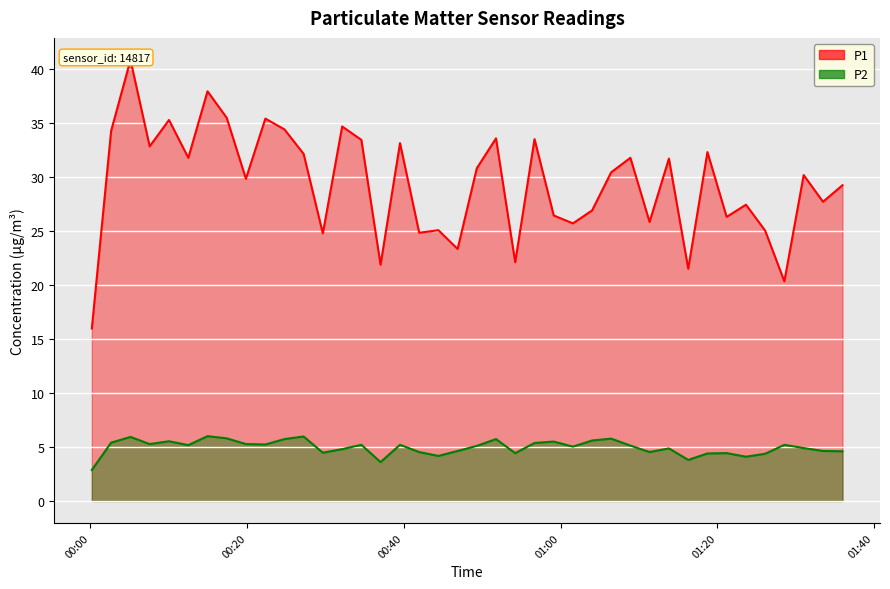

At which category does P1 reach its first local peak?

2023-02-11T00:05:07